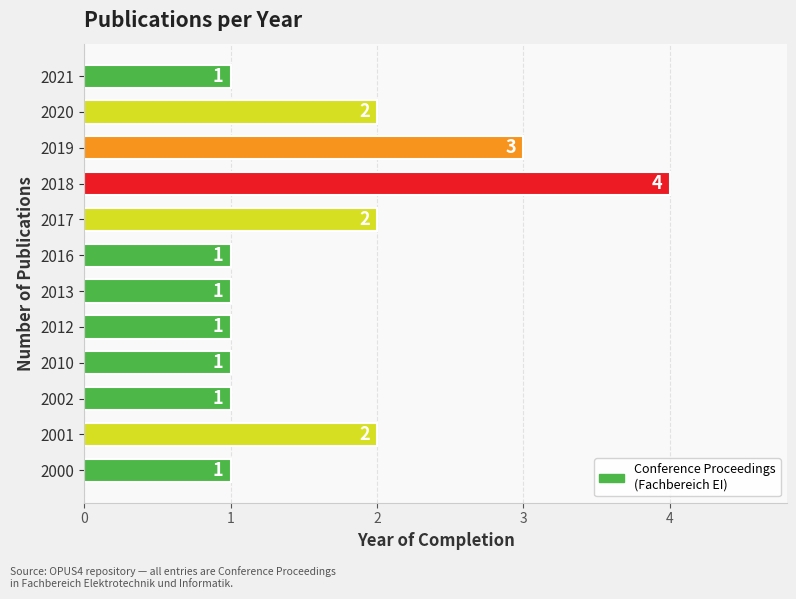

How many bars are there in total?

12